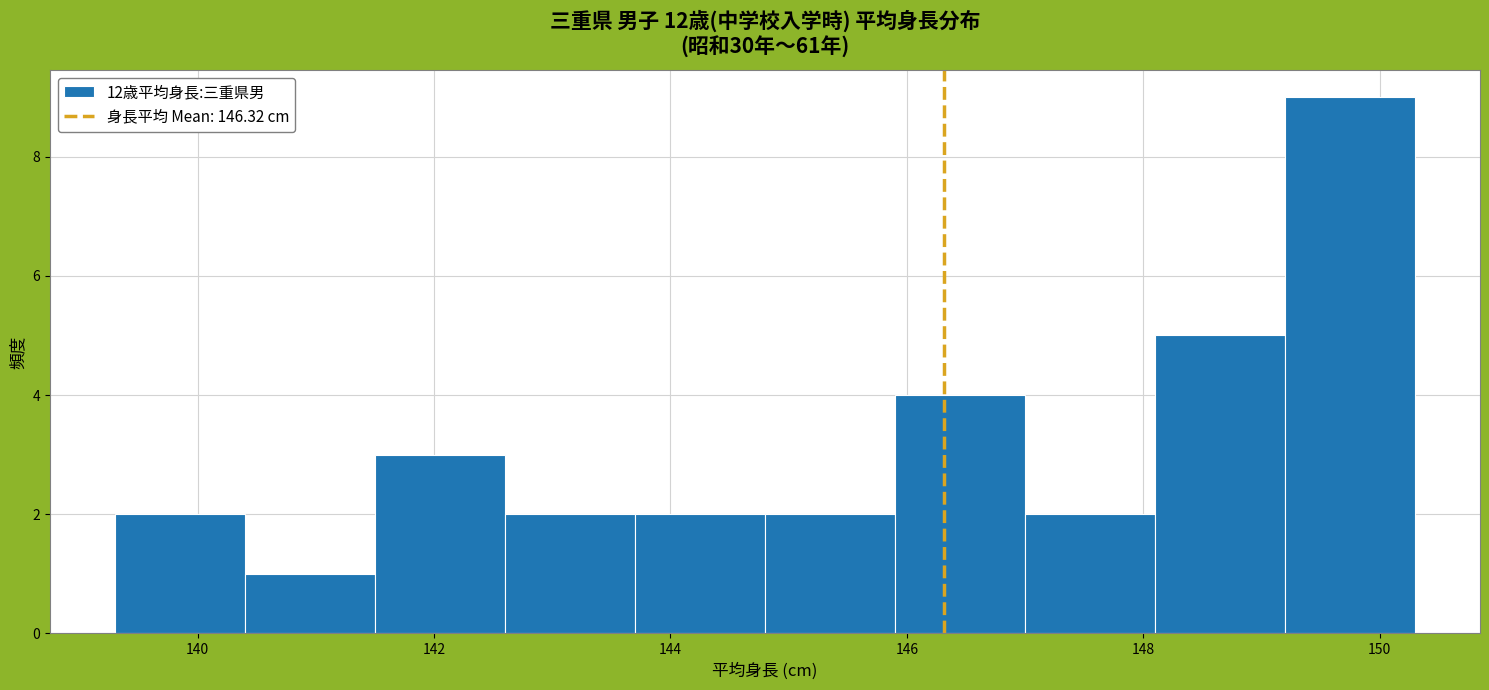

How tall is the bar that spans 149.2 to 150.3 on the x-axis? Neither the bar edges nor the heights are printed on the chart, so give them approximately, as read against the axes.

9